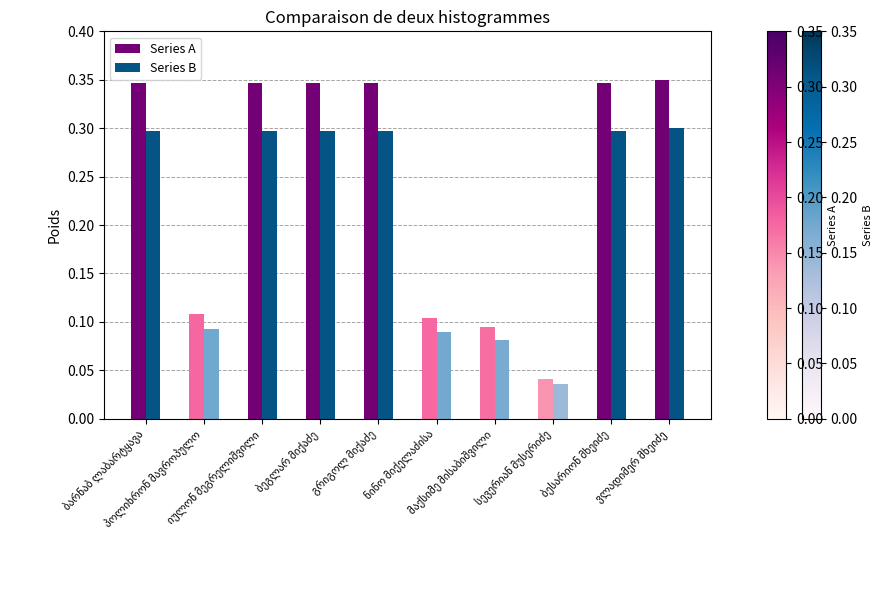

Rank the series by their maximum value, from highest to lowest.

Series A, Series B